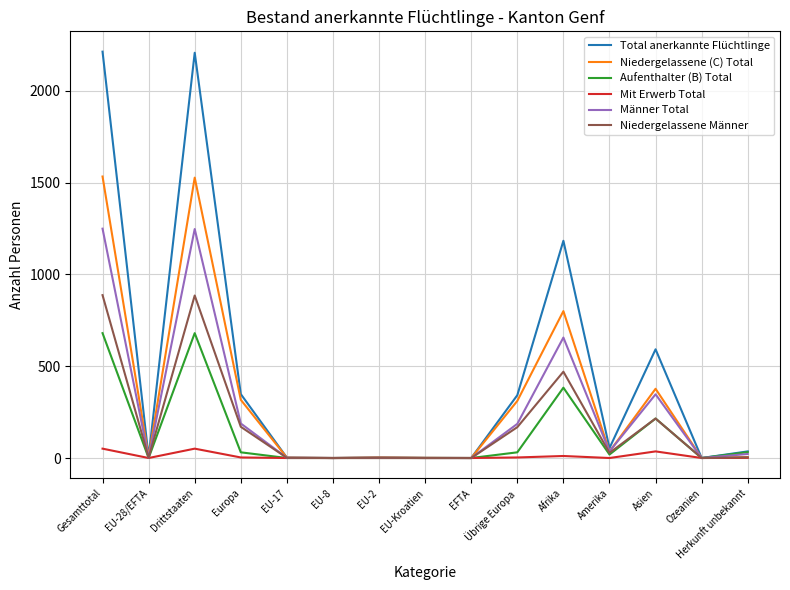

Which series has the largest total across all categories?

Total anerkannte Flüchtlinge